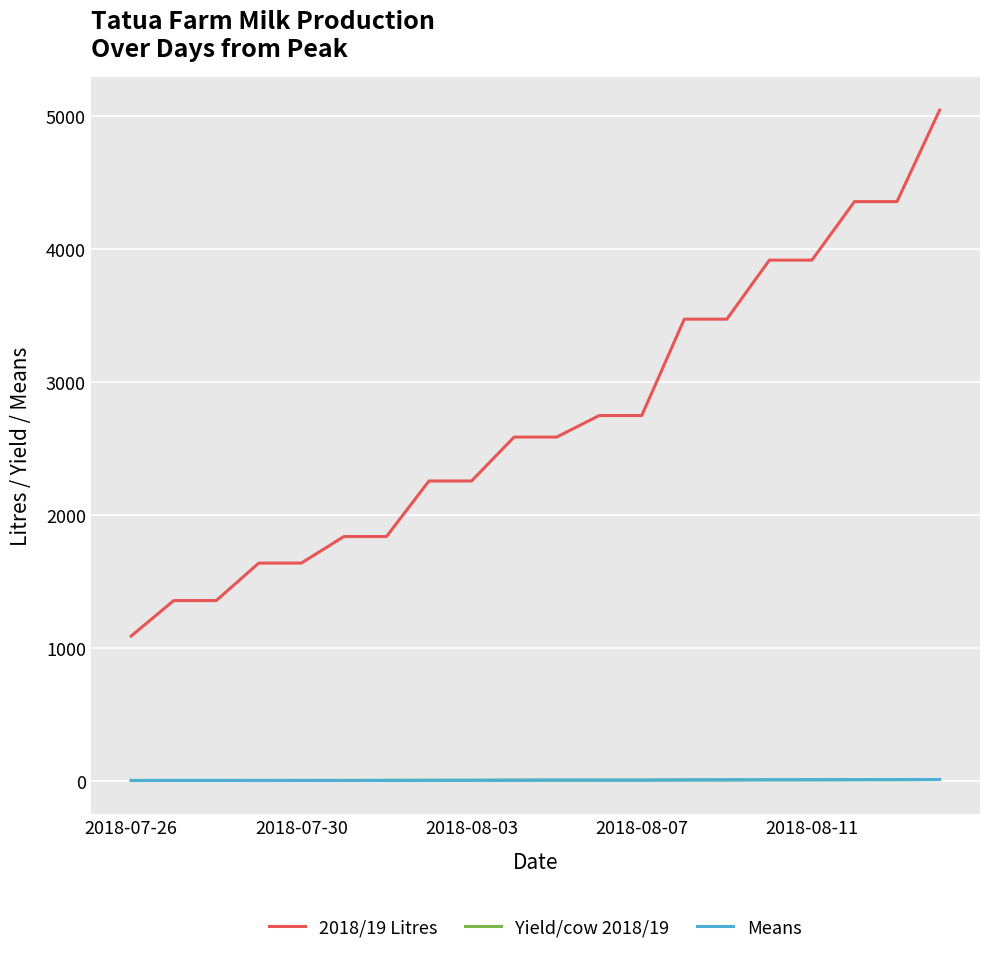

Count the number of categories in the chart.

20